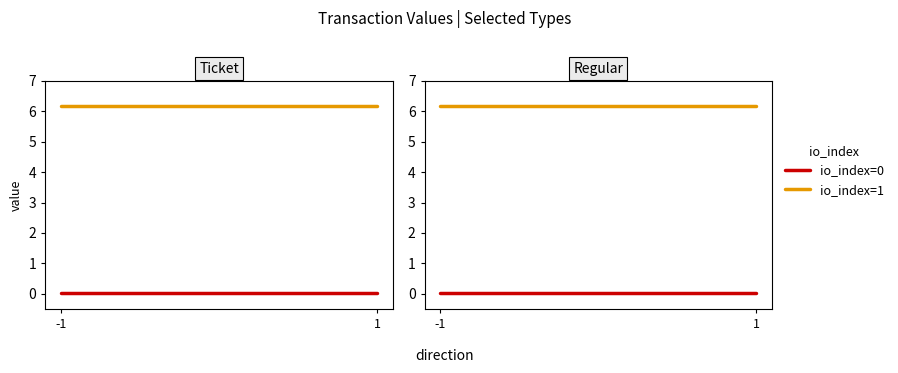

List the labels in order of io_index=0 value, largest first.

-1, 1